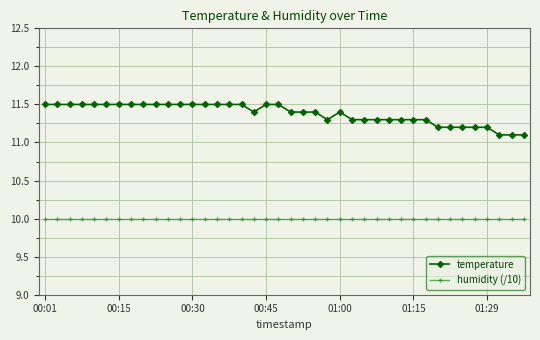

What is the value of the humidity (/10) point at the 22nd from the left?

10.0